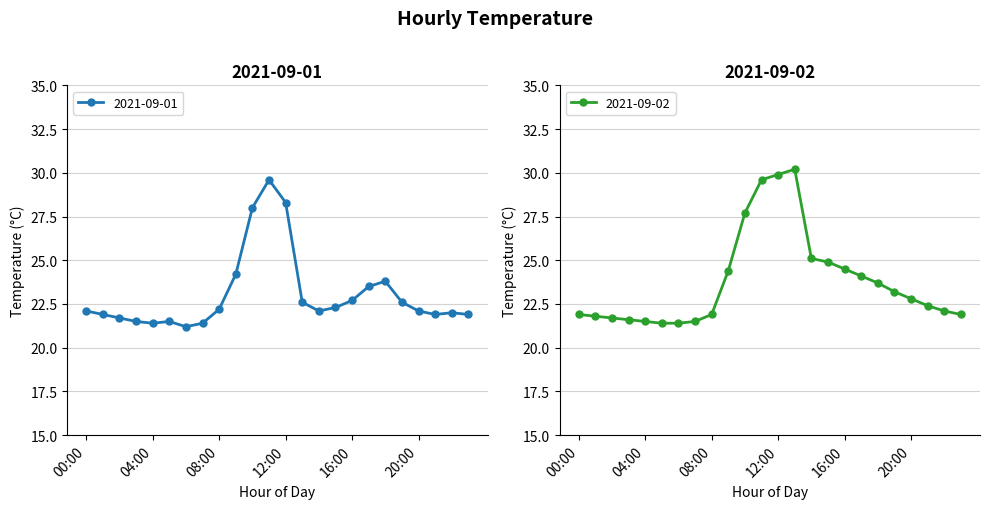

What is the sum of all 2021-09-02 values?

571.2